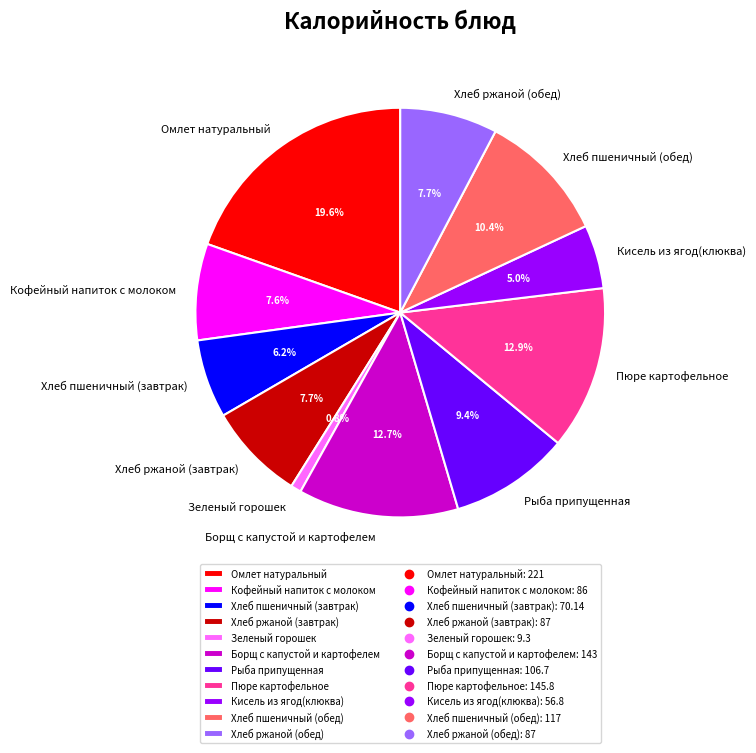

Is there any slice that represents more than half of the pie?

No